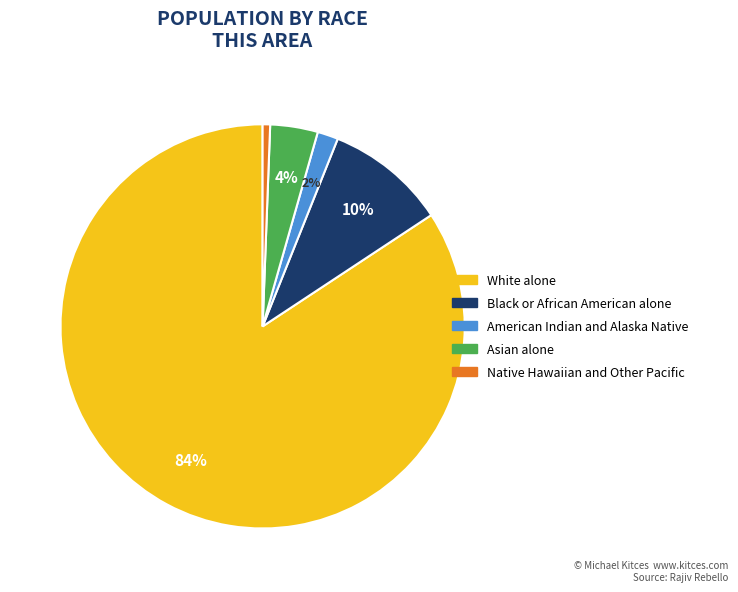

To the nearest percent, what is the difference between the Asian alone and American Indian and Alaska Native slice percentages?

2%